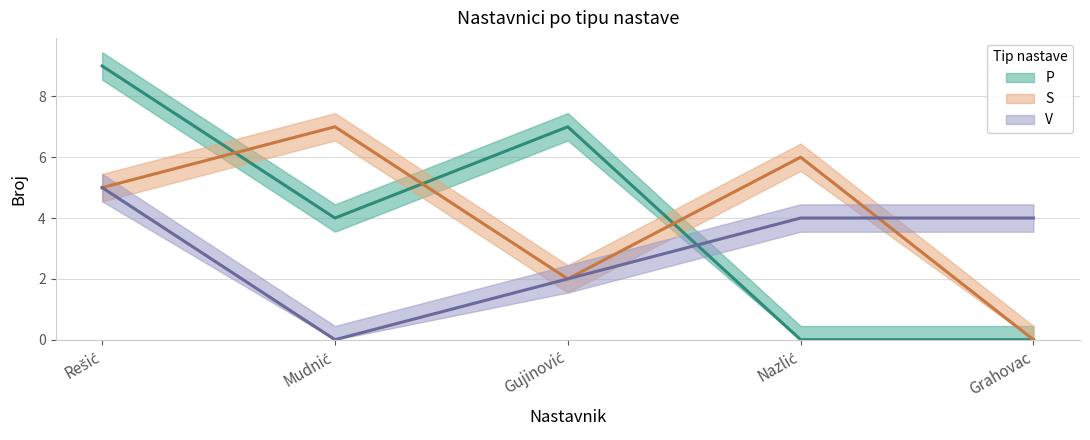

List the labels in order of V (line) value, smallest first.

Mudnić, Gujinović, Nazlić, Grahovac, Rešić